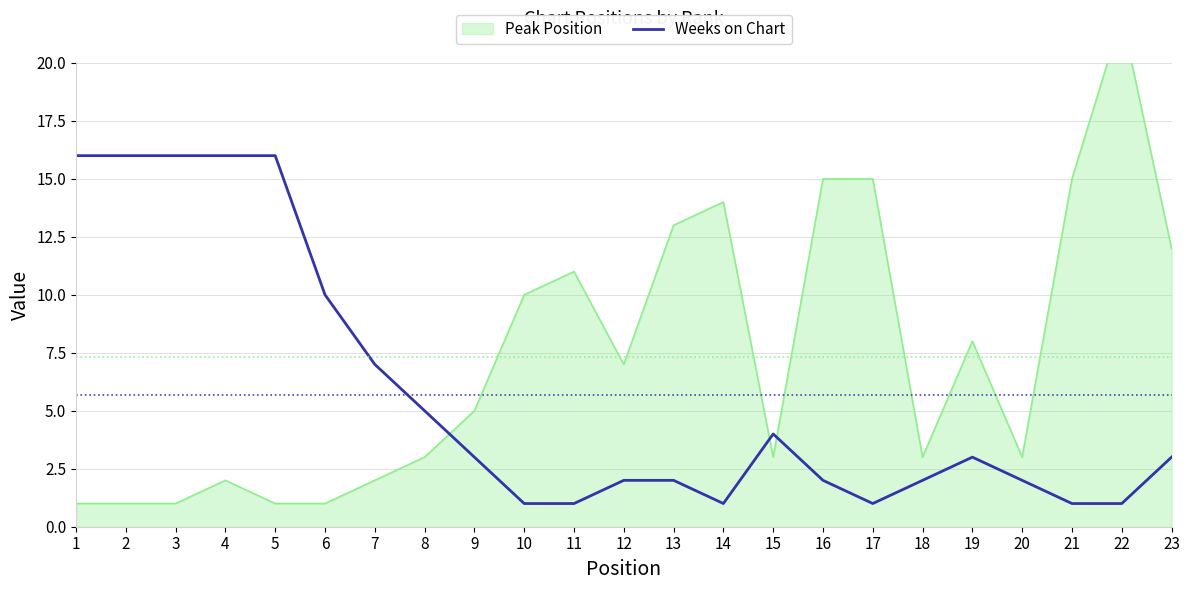

What is the maximum value for Weeks on Chart?

16